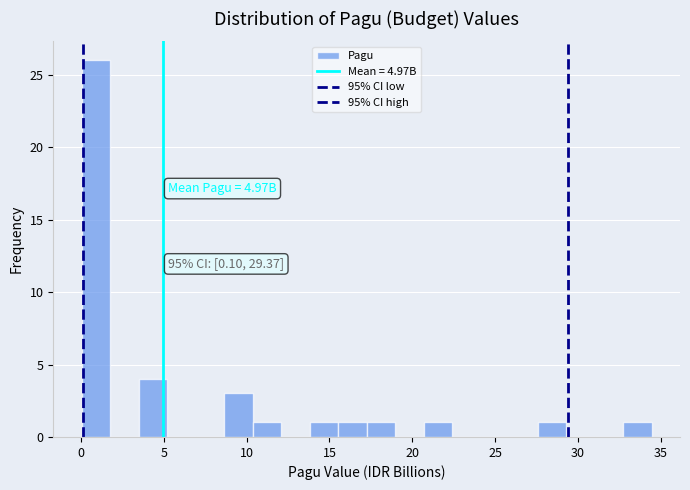

Around what value on the x-axis is the tallest bar? Give the approximate position of its centre, as read against the axis.

1.0